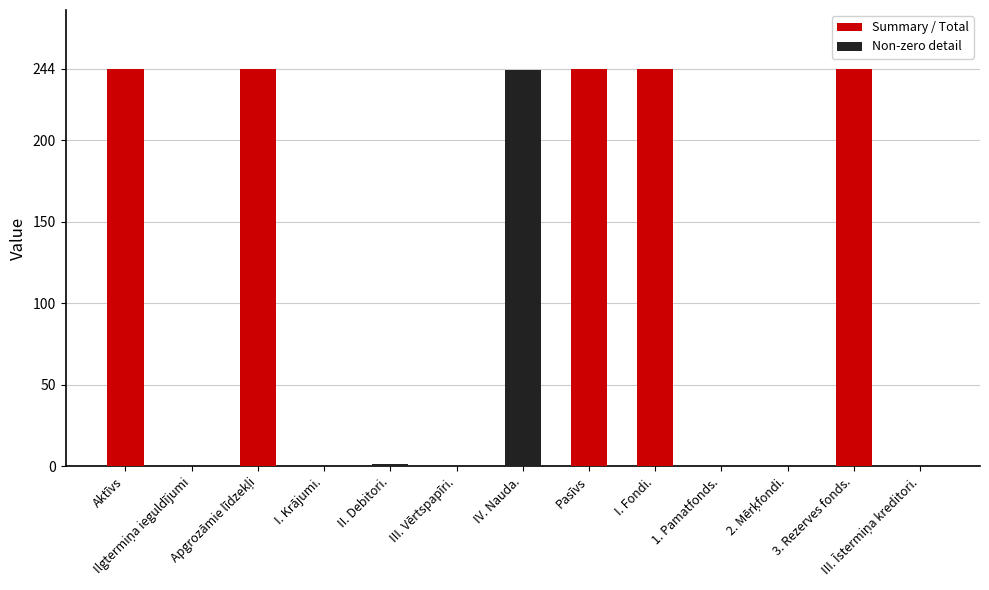

What is the sum of all values?

1464